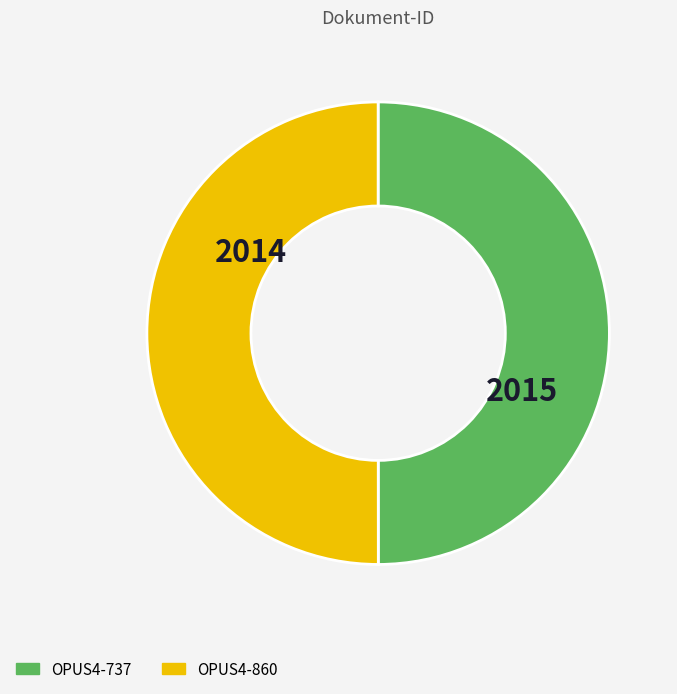

Do OPUS4-737 and OPUS4-860 together represent more than half of the pie?

Yes